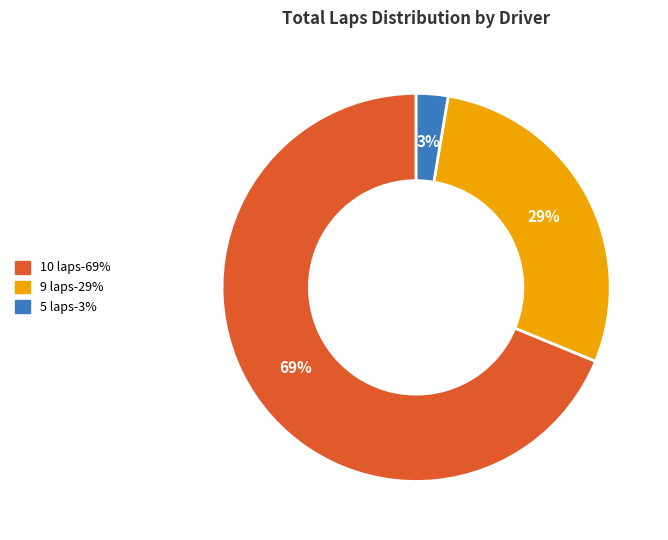

Does any single category account for the majority?

Yes